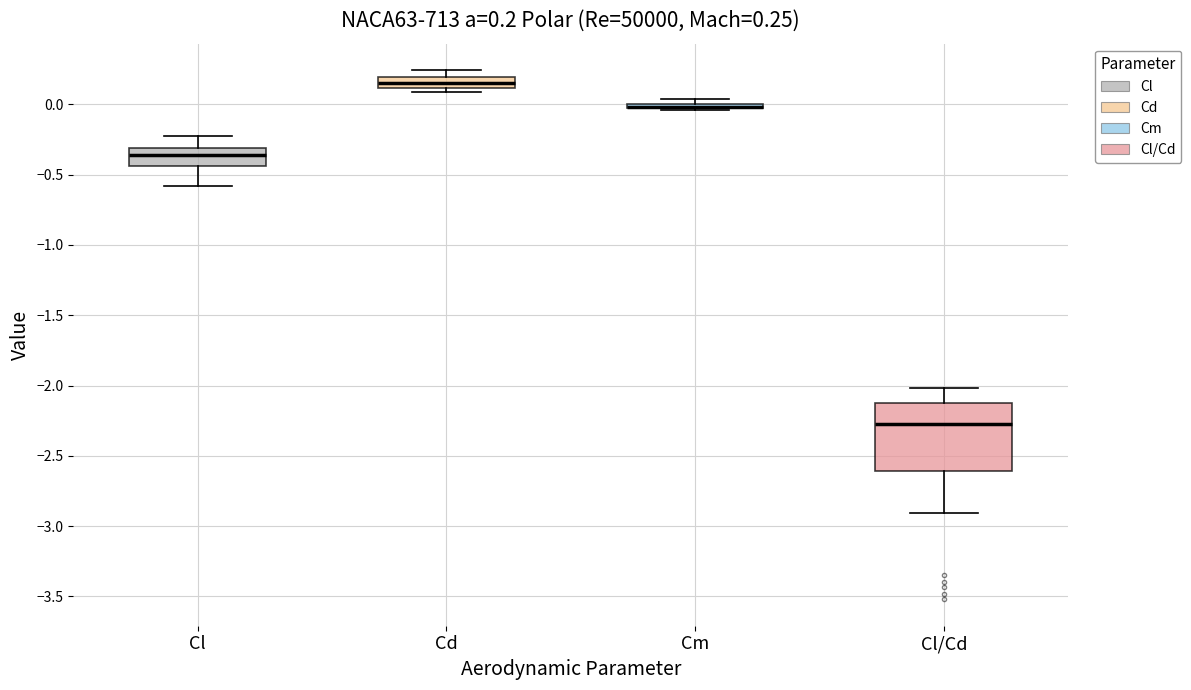

Which box is the tallest, from its lower edge to its upper edge?

Cl/Cd